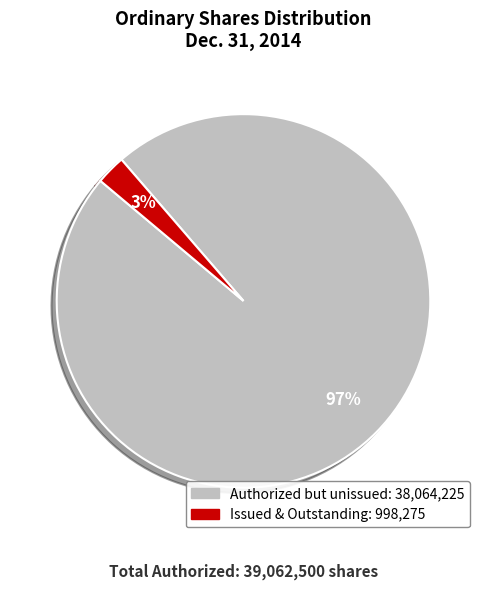

To the nearest percent, what is the average slice percentage?

50%